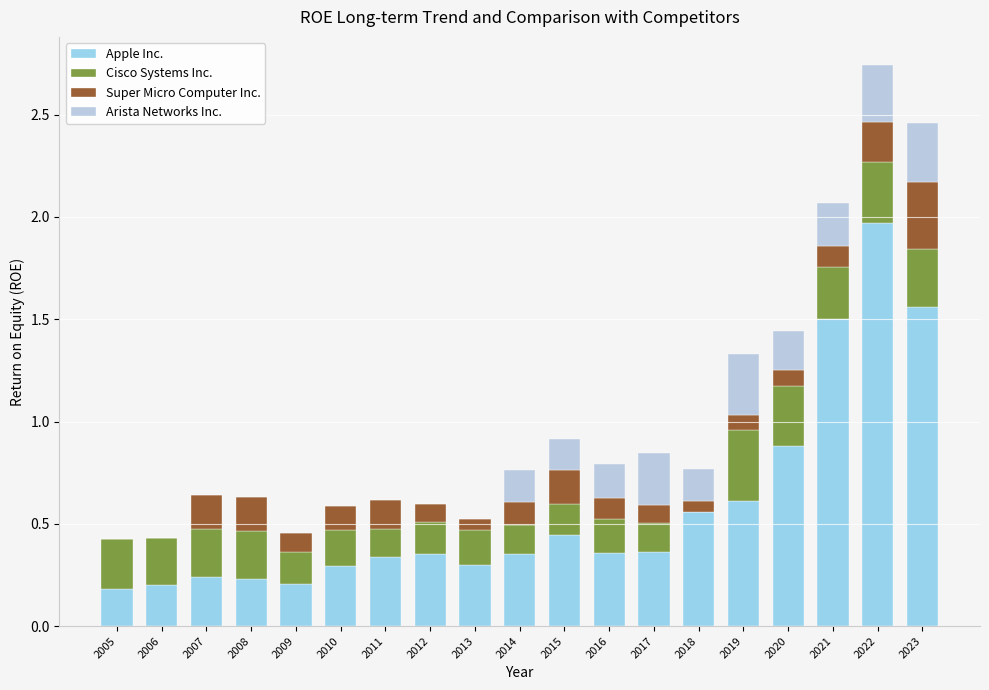

At which category is the sum across all series the highest?

2022